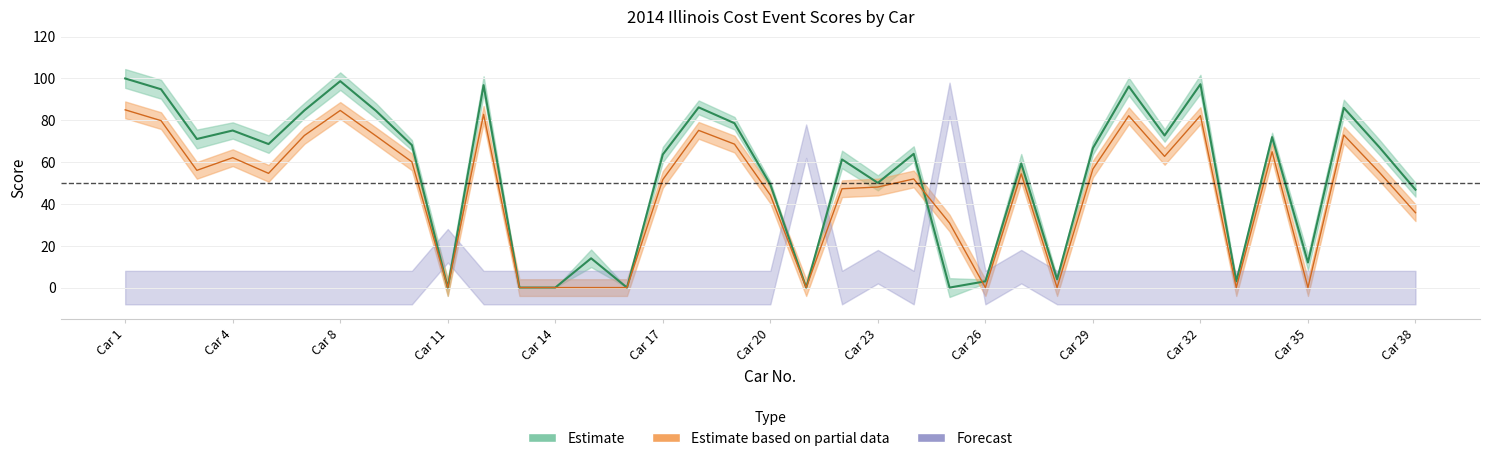

At which label is Prototype Cost Score (85) closest to 42?

Car 20